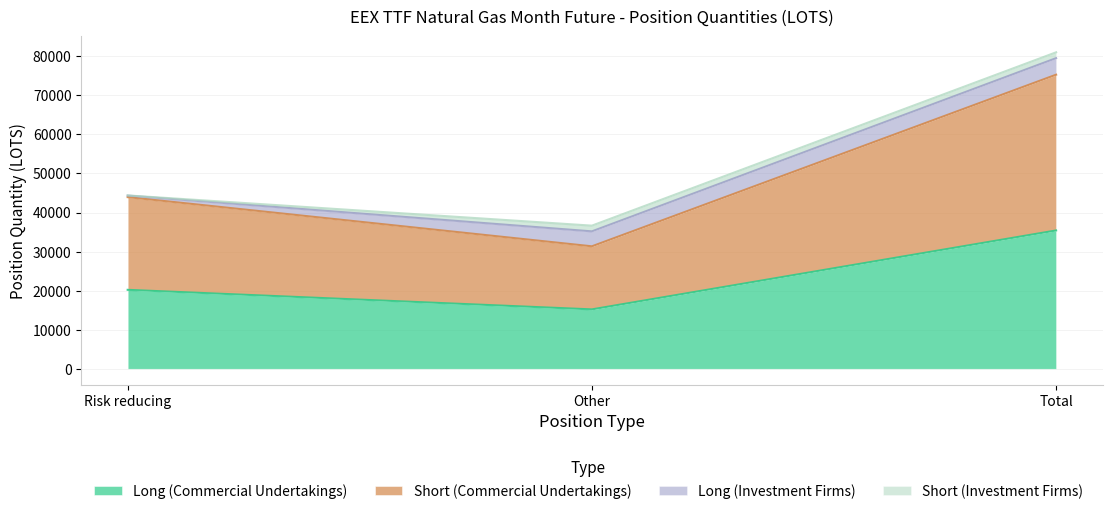

At which category does the chart reach its peak across all series?

Total